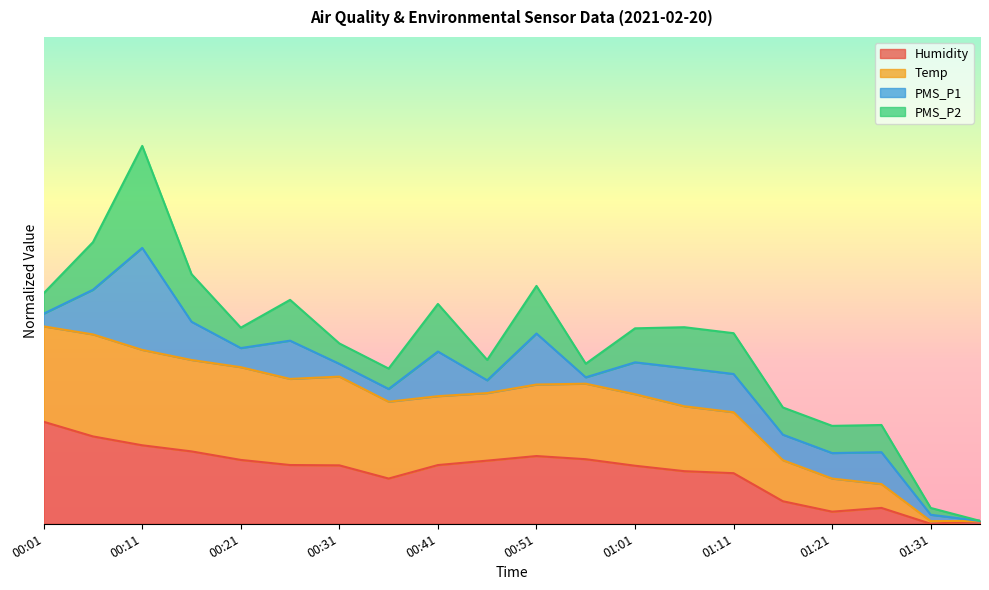

How many data points does each series have?

20